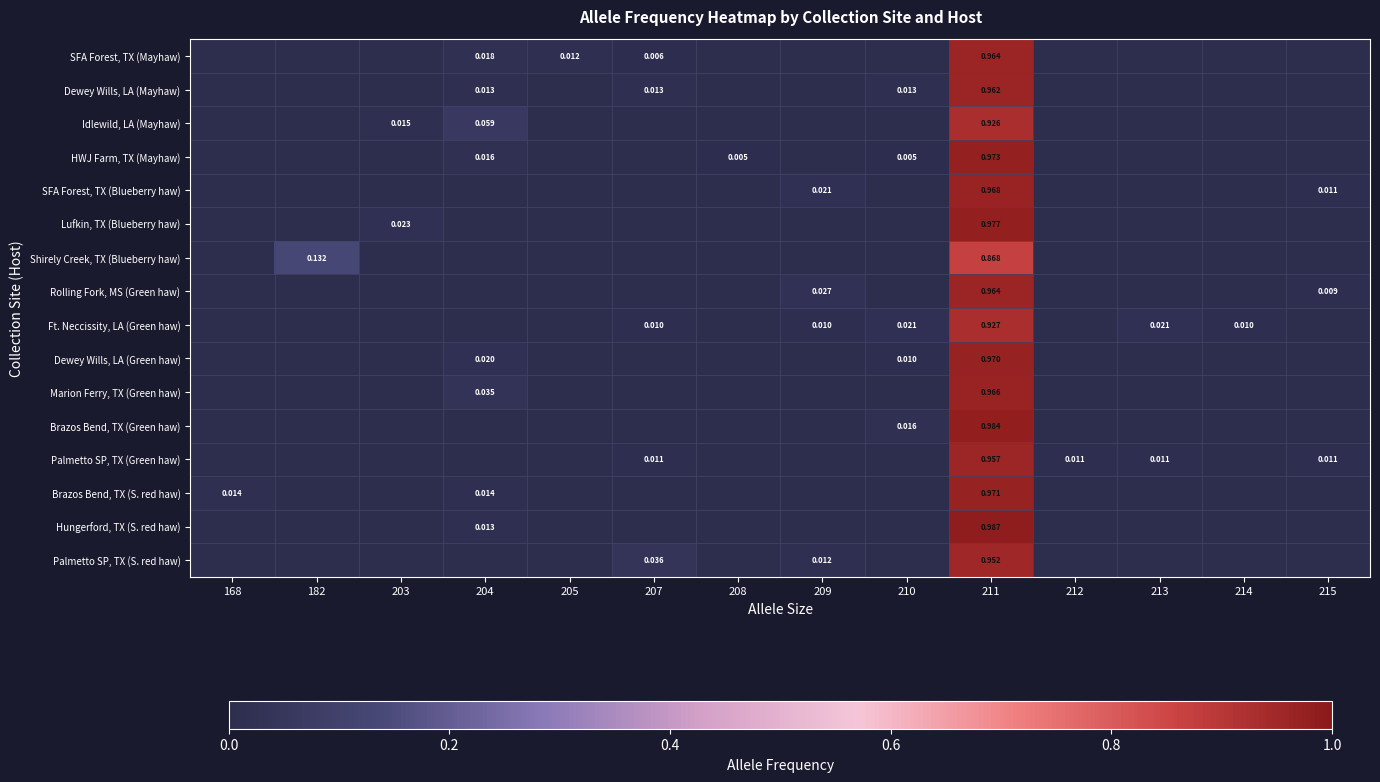

What is the difference between the maximum and minimum values in the Shirely Creek, TX (Blueberry haw) series?

0.9